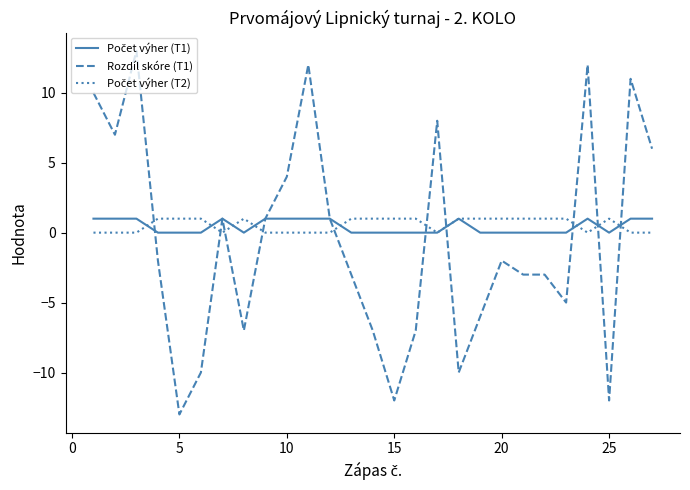

Which series has the widest spread of values?

Rozdíl skóre (T1)